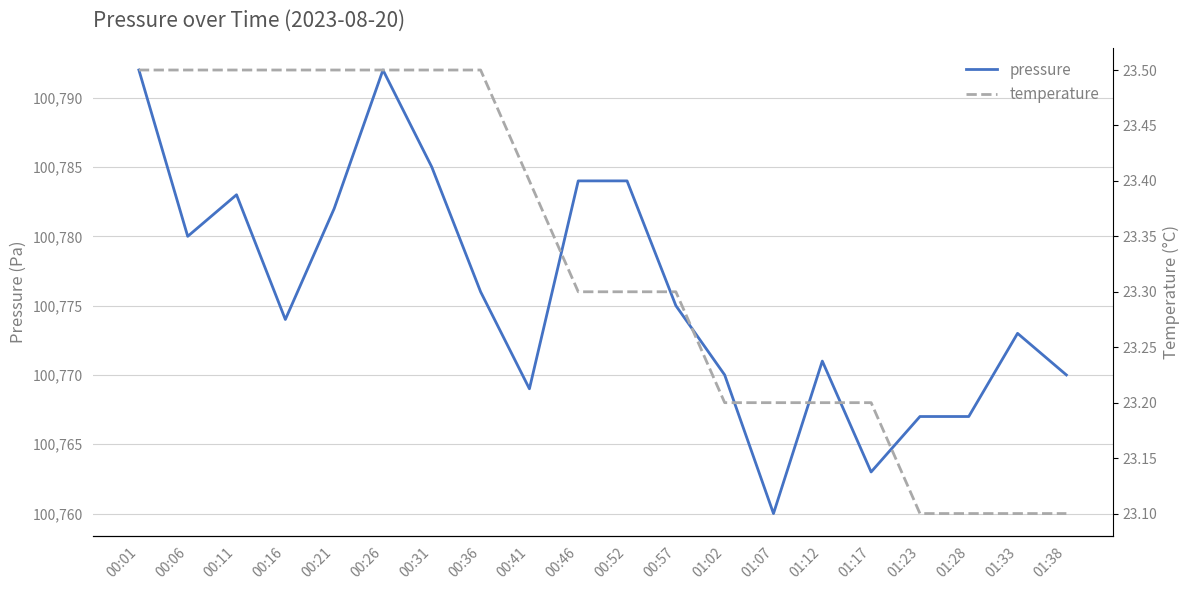

Is it true that pressure equals 156736.3 at 00:31?

False